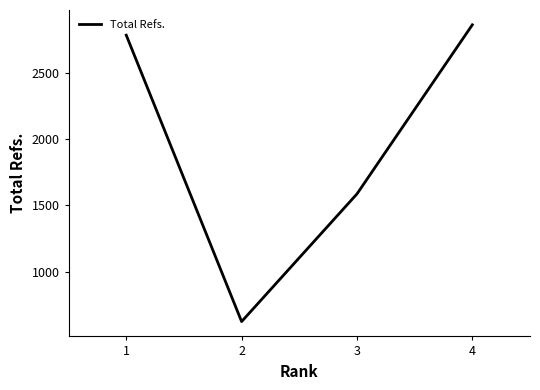

Approximately how many times larger is the value at 1 compared to 3?

1.8